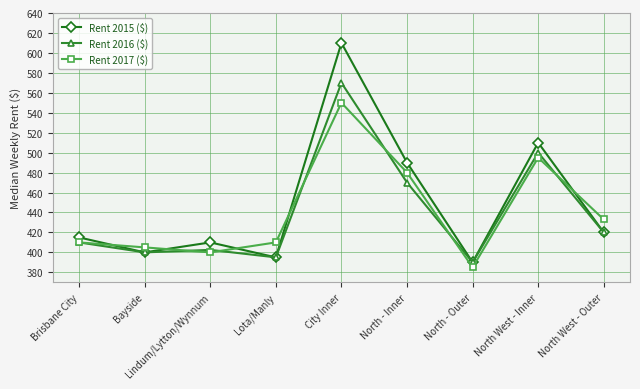

What is the label of the 8th point from the right?

Bayside